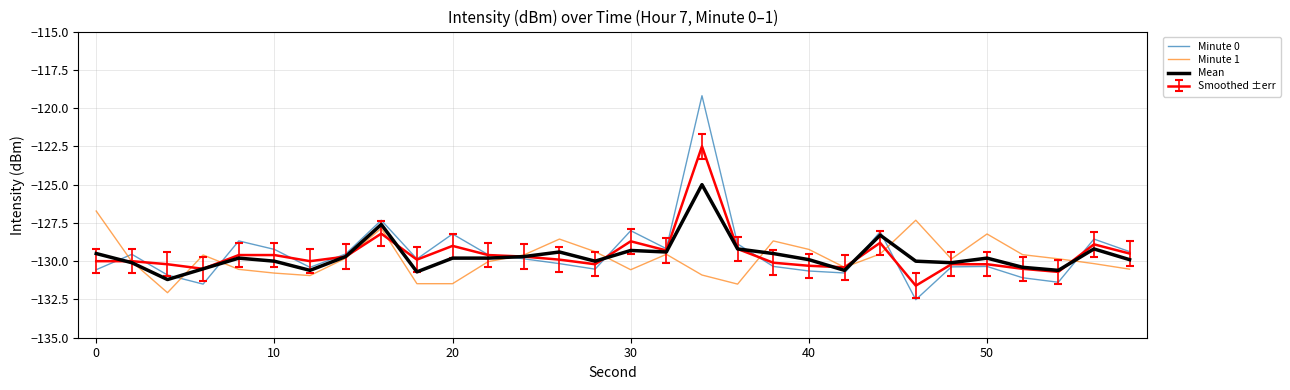

List the series in order of their peak value, highest first.

Minute 0, Smoothed ±err, Mean, Minute 1